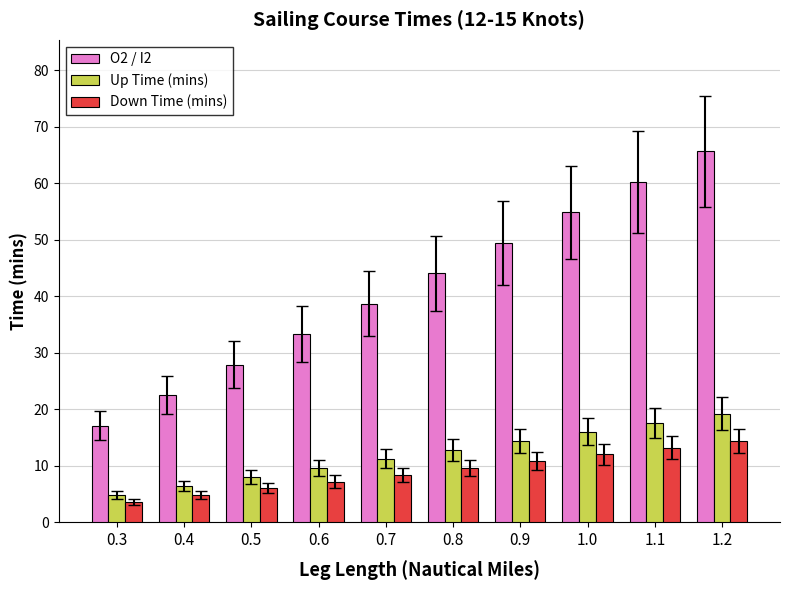

How many bars are there in each group?

3